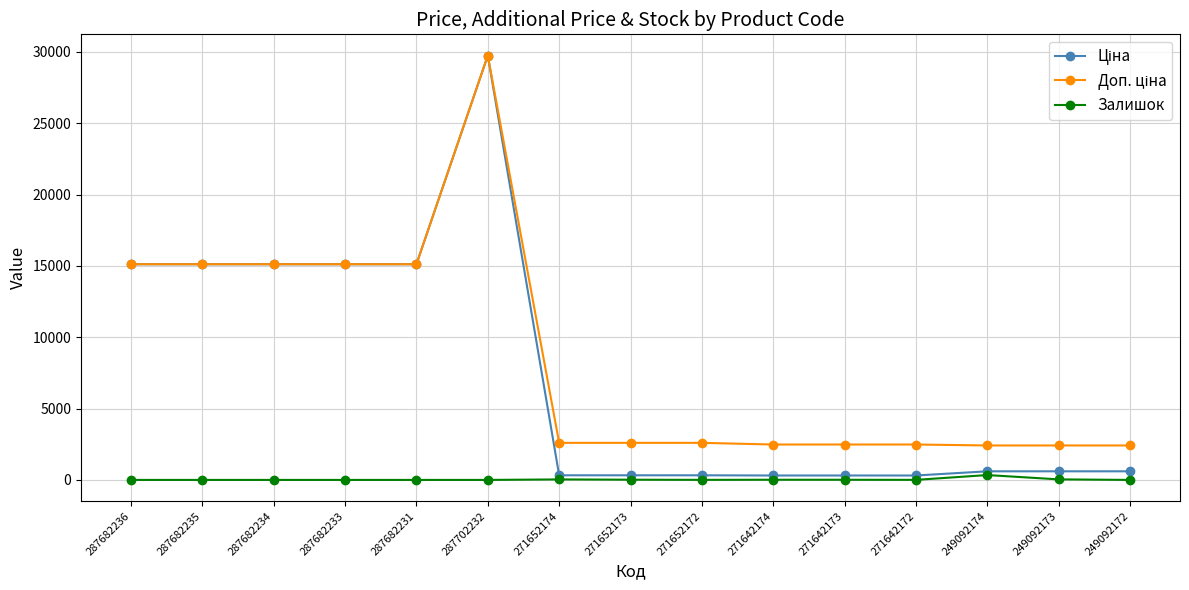

At which category is the sum across all series the highest?

287702232